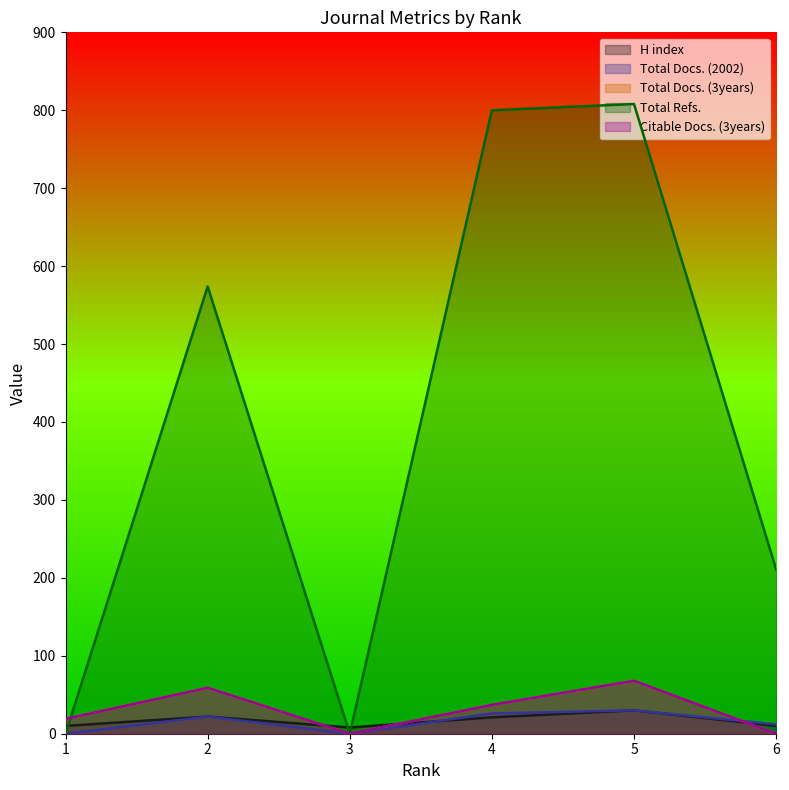

Reading right to left, extract all data points from this chart.

H index: 10	30	21	8	22	10
Total Docs. (2002): 12	30	26	0	22	0
Total Docs. (3years): 0	68	37	0	59	19
Total Refs.: 211	808	800	0	574	0
Citable Docs. (3years): 0	68	37	0	59	19